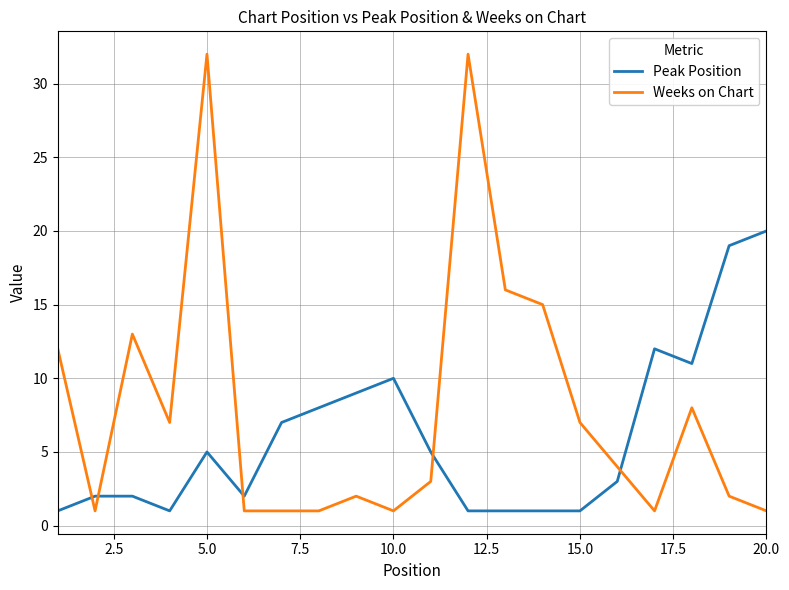

Which series has the largest total across all categories?

Weeks on Chart